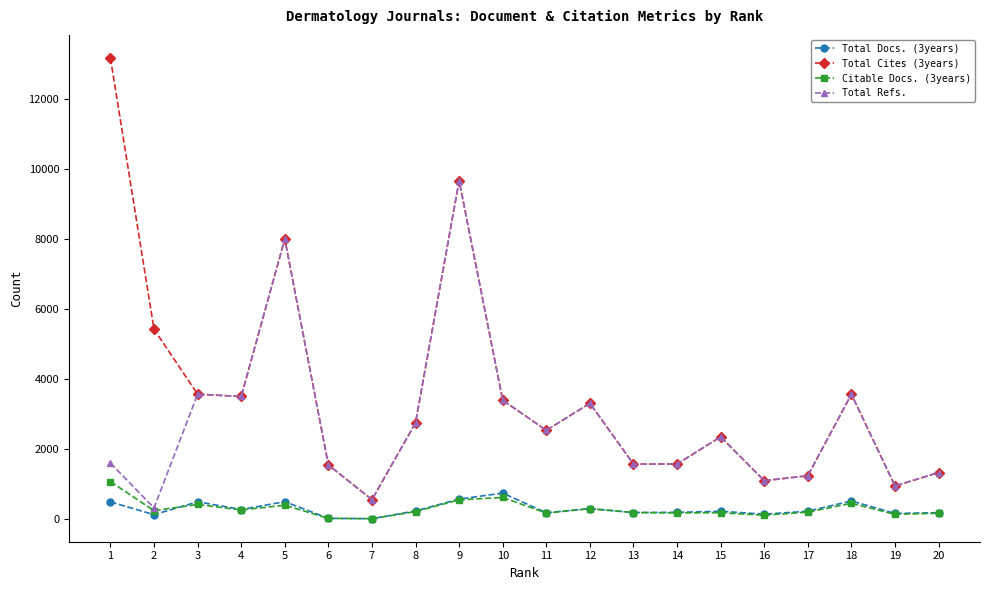

What is the difference between the second highest and minimum values in the Total Refs. series?

7671